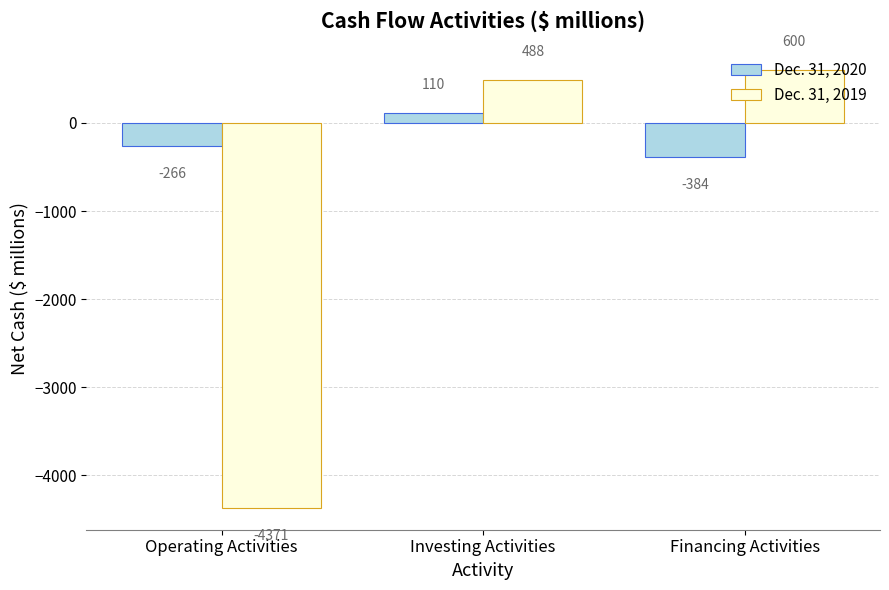

What is the average value of the Dec. 31, 2020 series?

-180